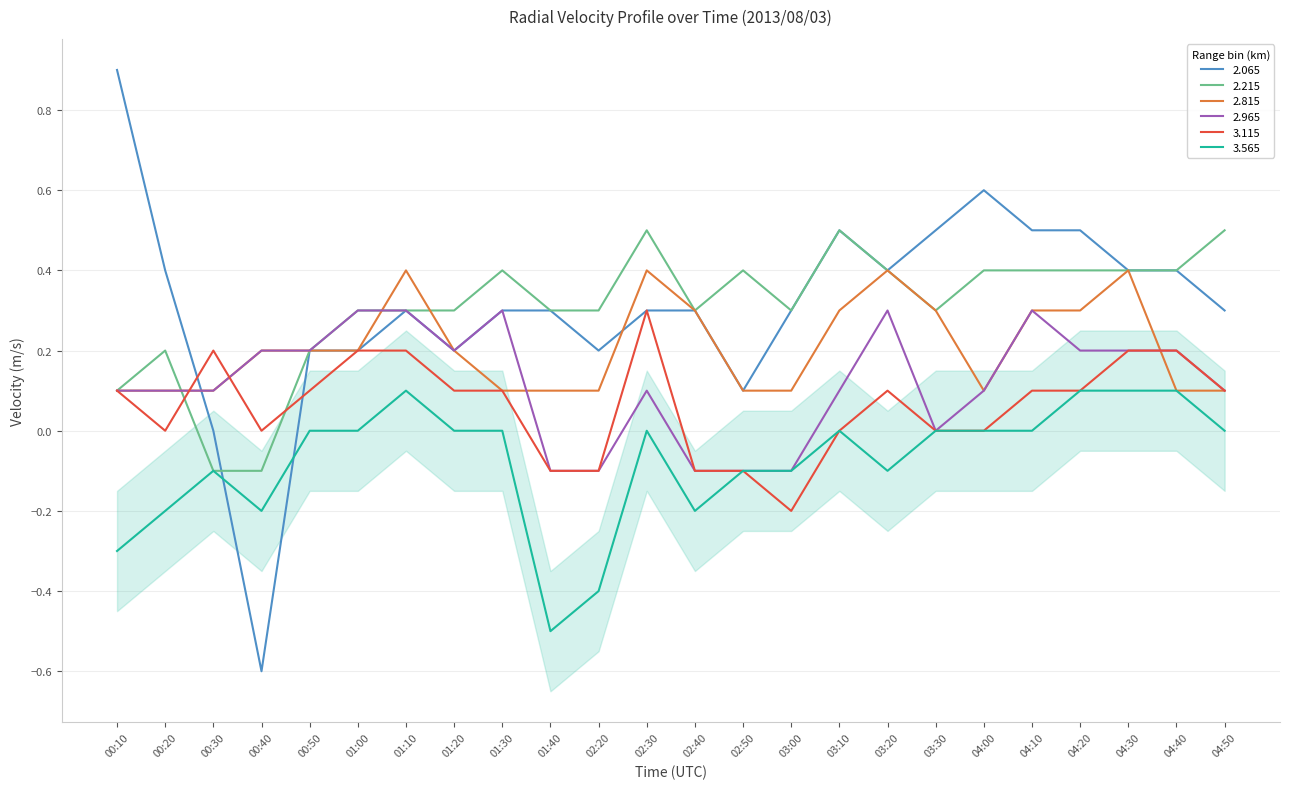

What is the difference between the maximum and minimum values in the 2.965 series?

0.4